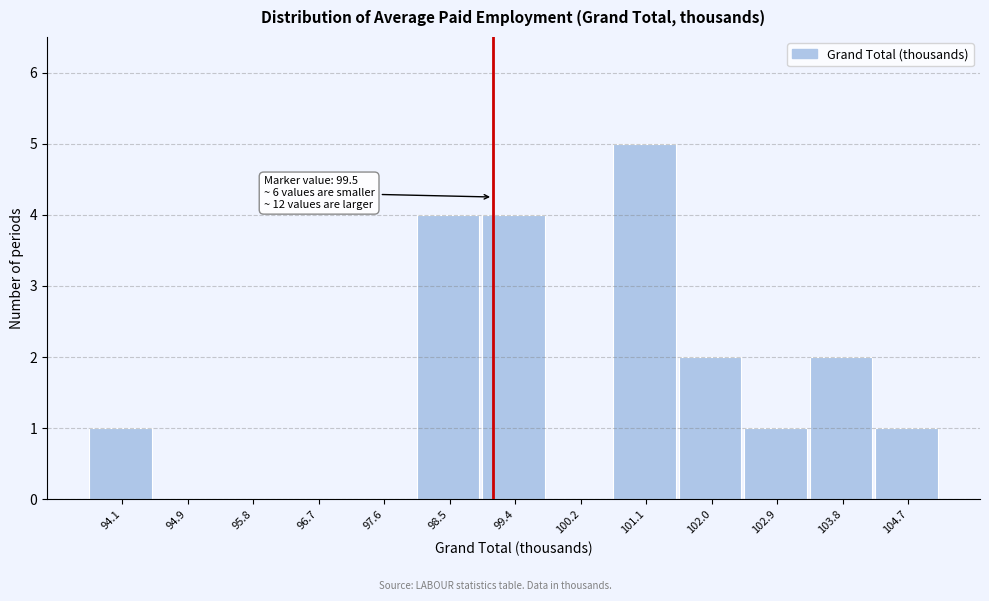

Reading right to left, transcribe all the data shown in this chart.

104.7=1	103.8=2	102.9=1	102.0=2	101.1=5	100.2=0	99.4=4	98.5=4	97.6=0	96.7=0	95.8=0	94.9=0	94.1=1